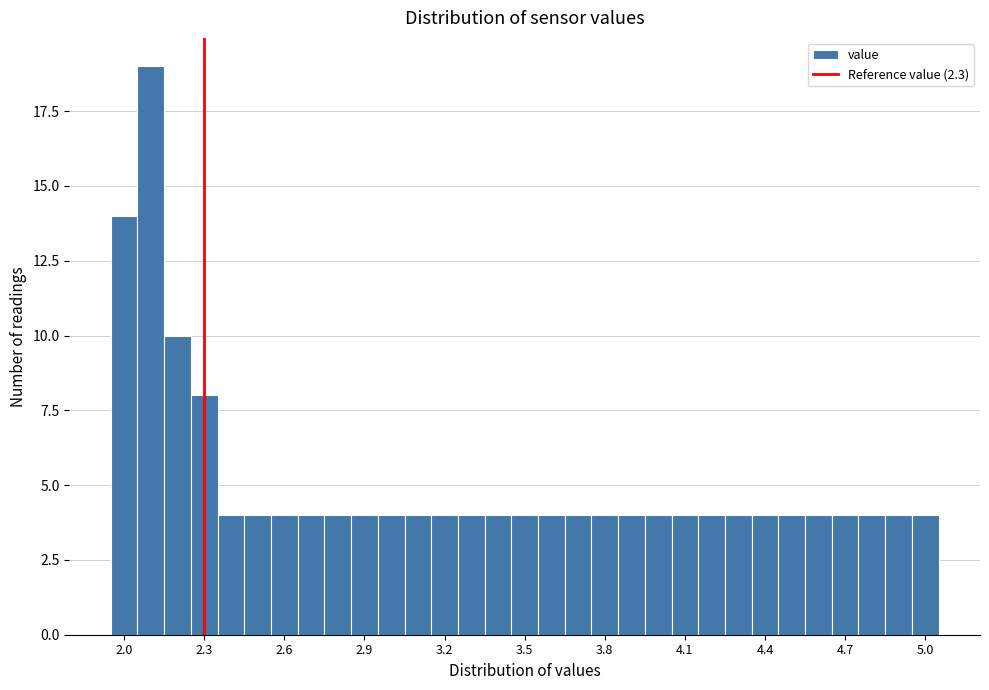

Read against the x-axis, roughly where is the centre of the tallest bar?

2.10